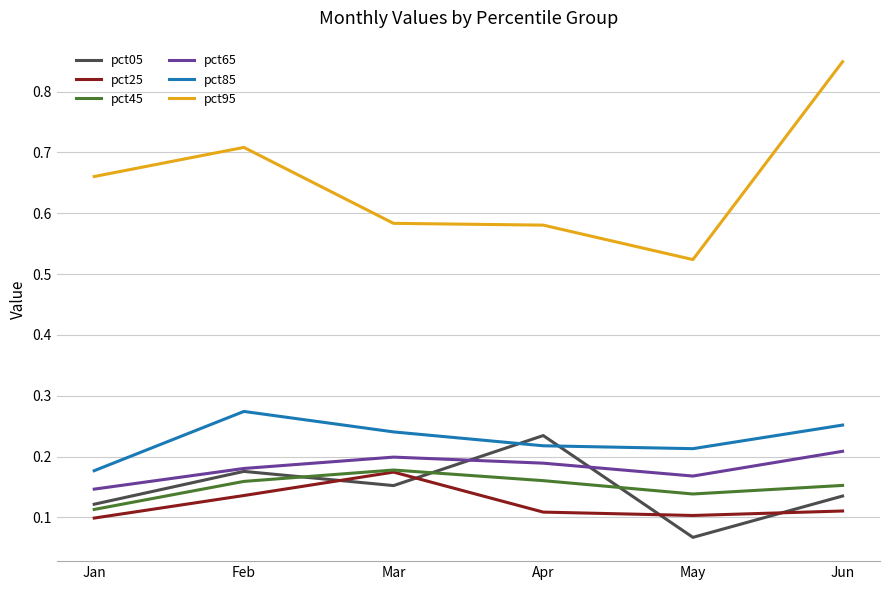

Which series has the largest range (max minus min)?

pct95